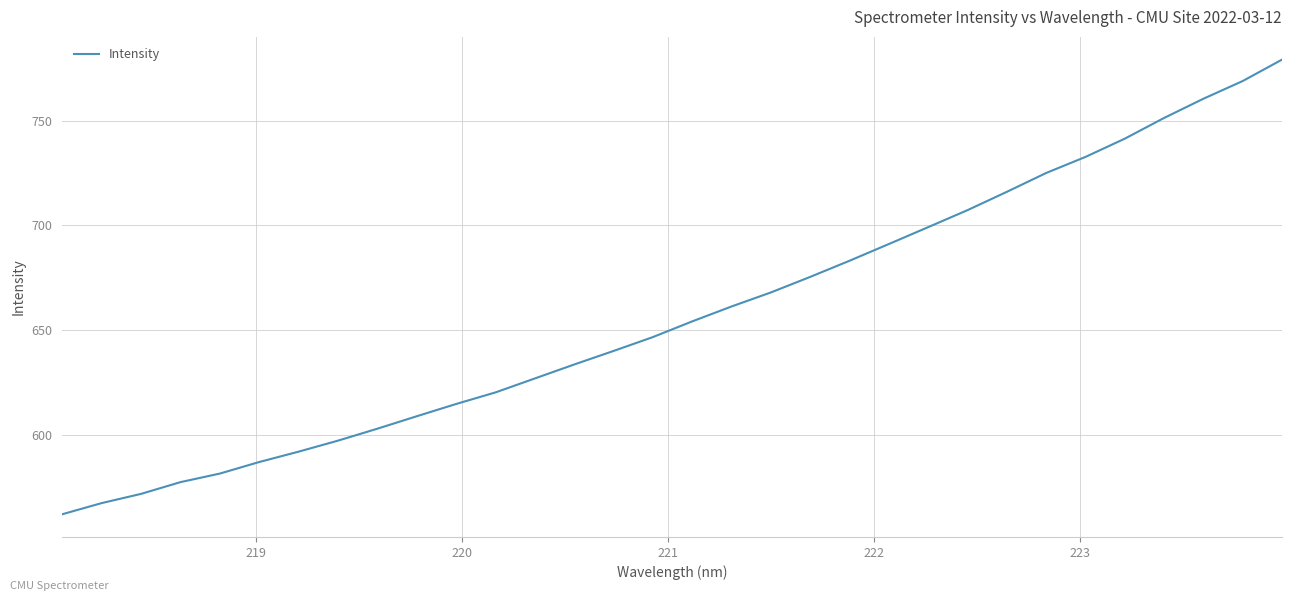

What is the greatest value displayed?

779.2